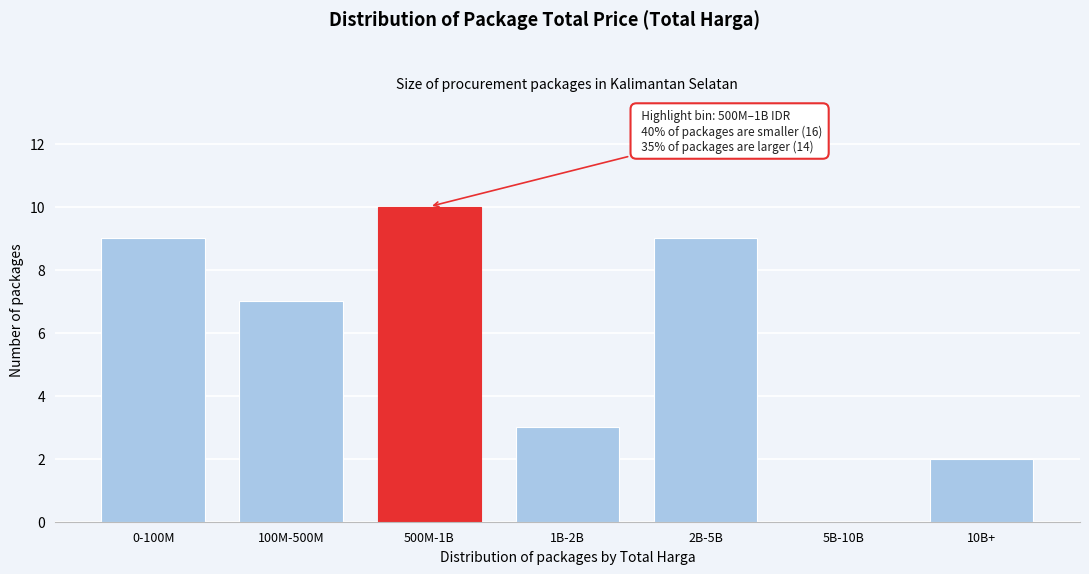

Reading left to right, what are all the values shown in this chart?

0-100M=9	100M-500M=7	500M-1B=10	1B-2B=3	2B-5B=9	5B-10B=0	10B+=2